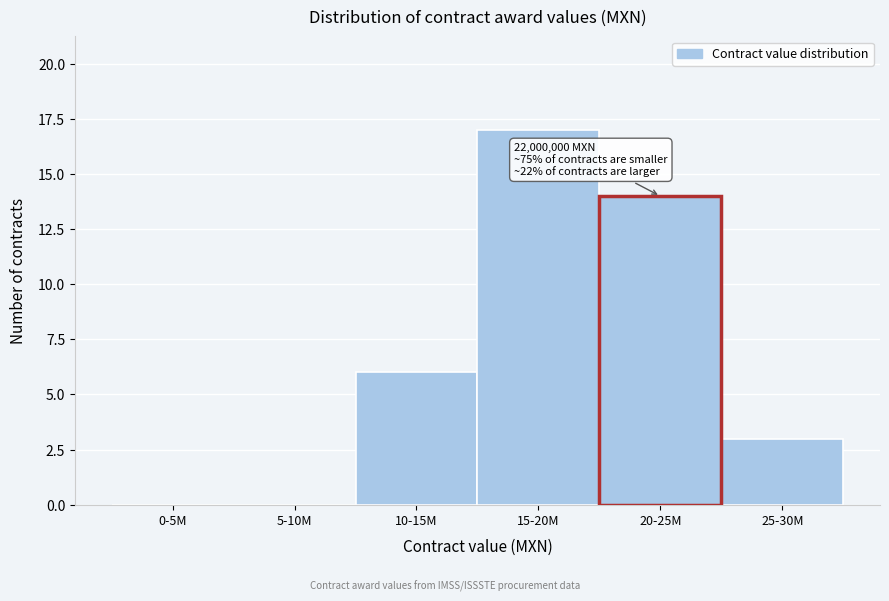

Reading right to left, extract all data points from this chart.

25-30M=3	20-25M=14	15-20M=17	10-15M=6	5-10M=0	0-5M=0